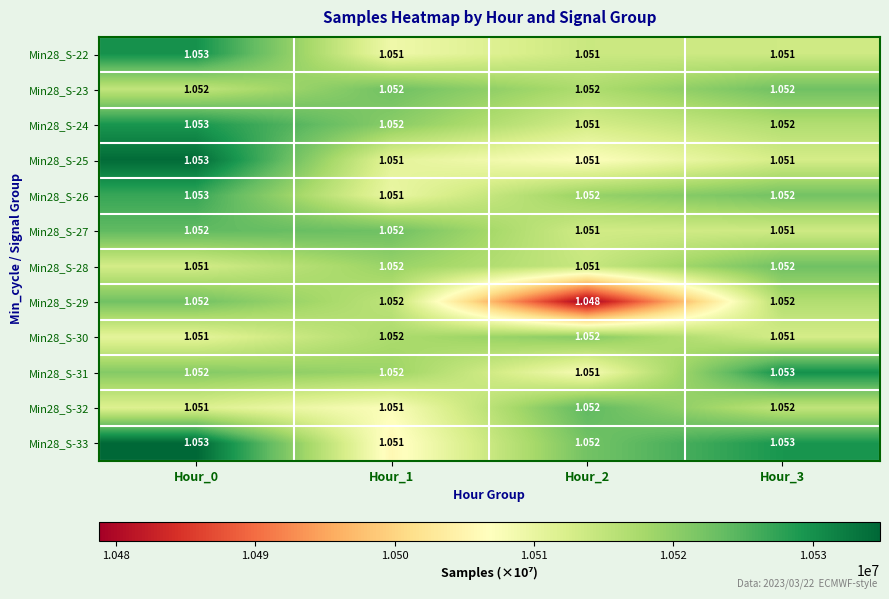

Is the value of Min28_S-26 at Hour_0 greater than the value of Min28_S-33 at Hour_2?

Yes